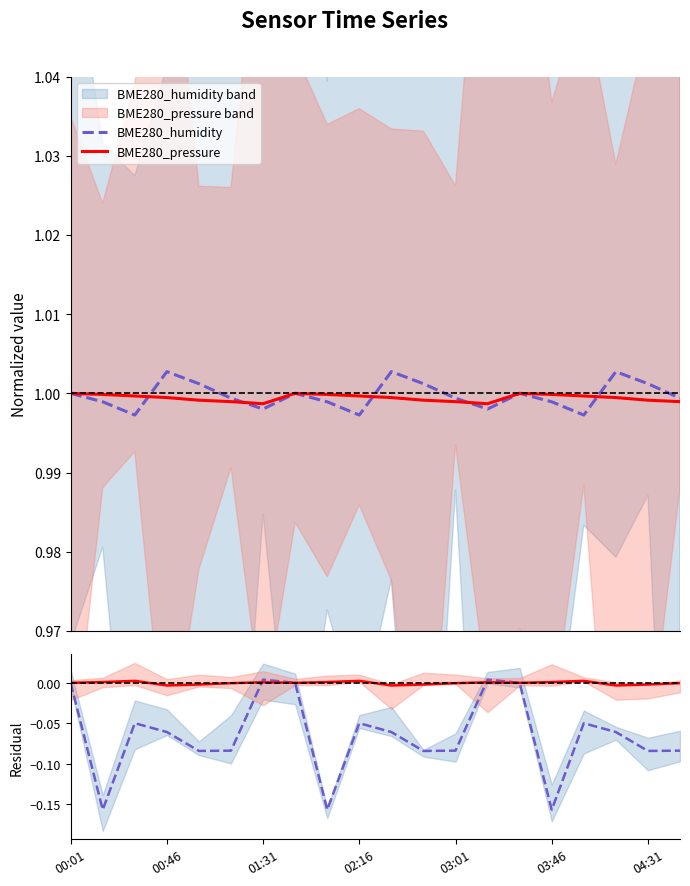

How many values in Pressure residual are below zero?

9